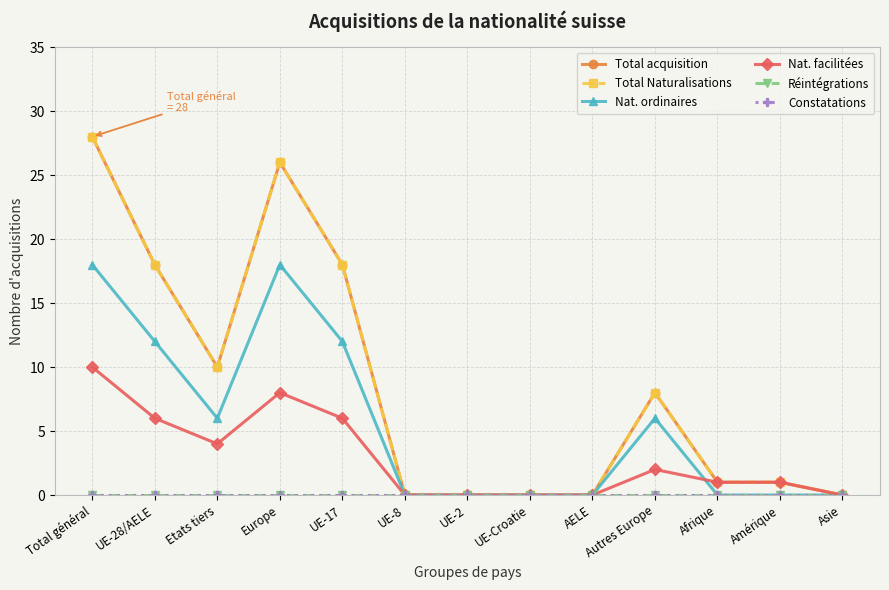

Is this an area chart (filled region under the line)?

No